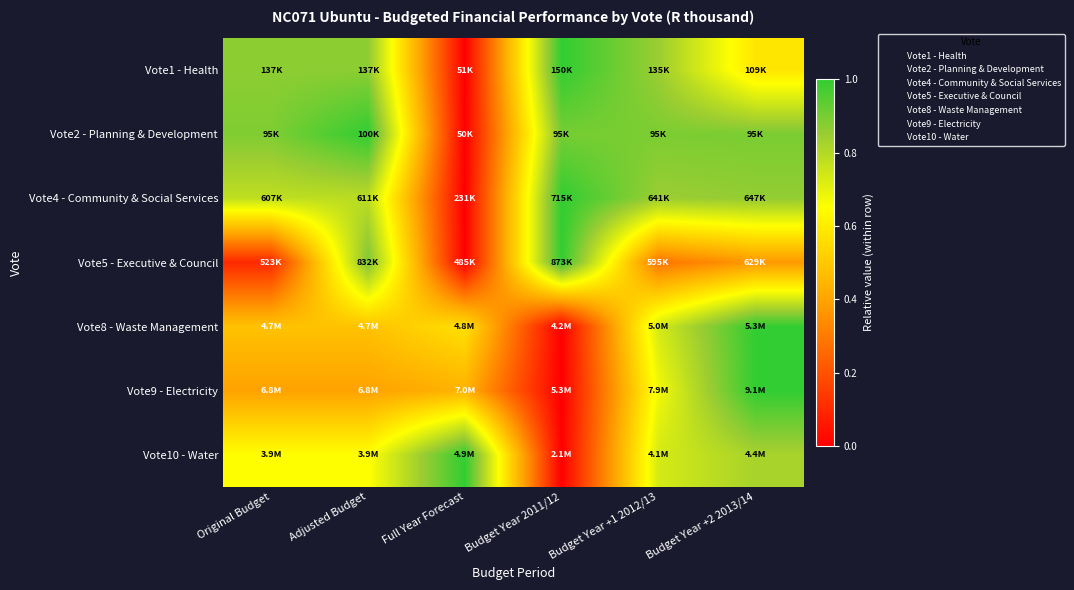

What is the spread (max minus min) of values at Budget Year 2011/12?

1.0